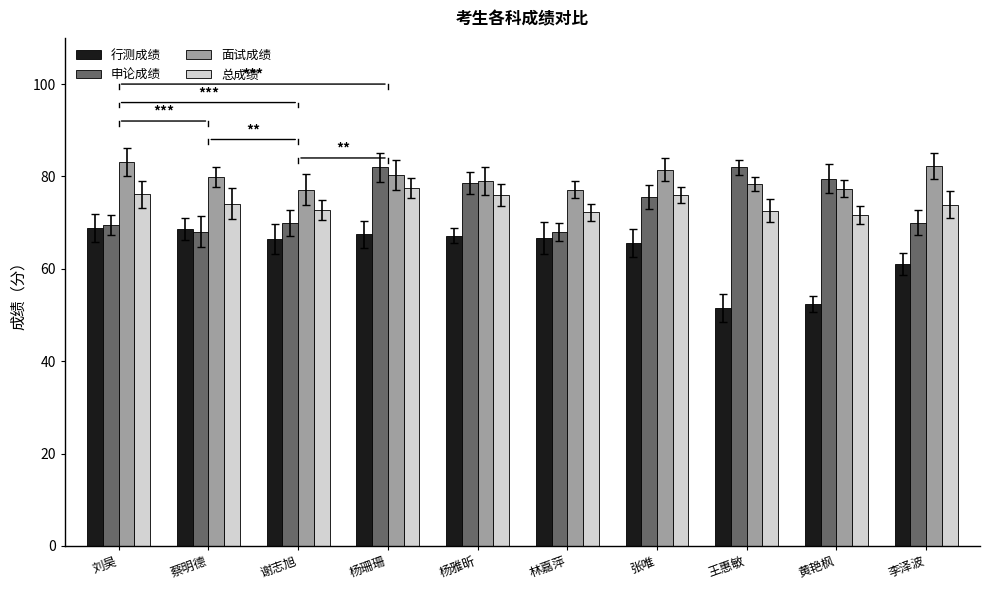

What is the maximum value for 总成绩?

77.5